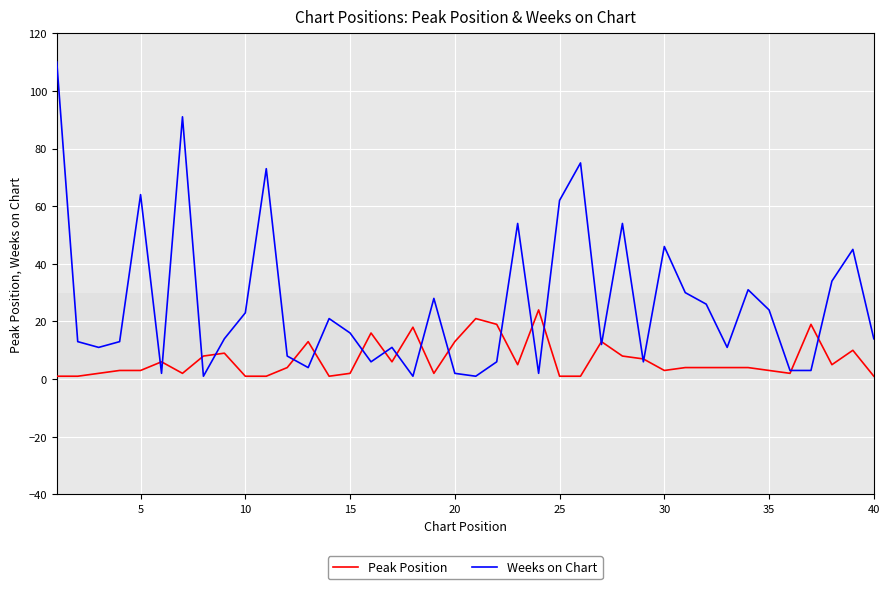

Rank the series by their average value, from highest to lowest.

Weeks on Chart, Peak Position